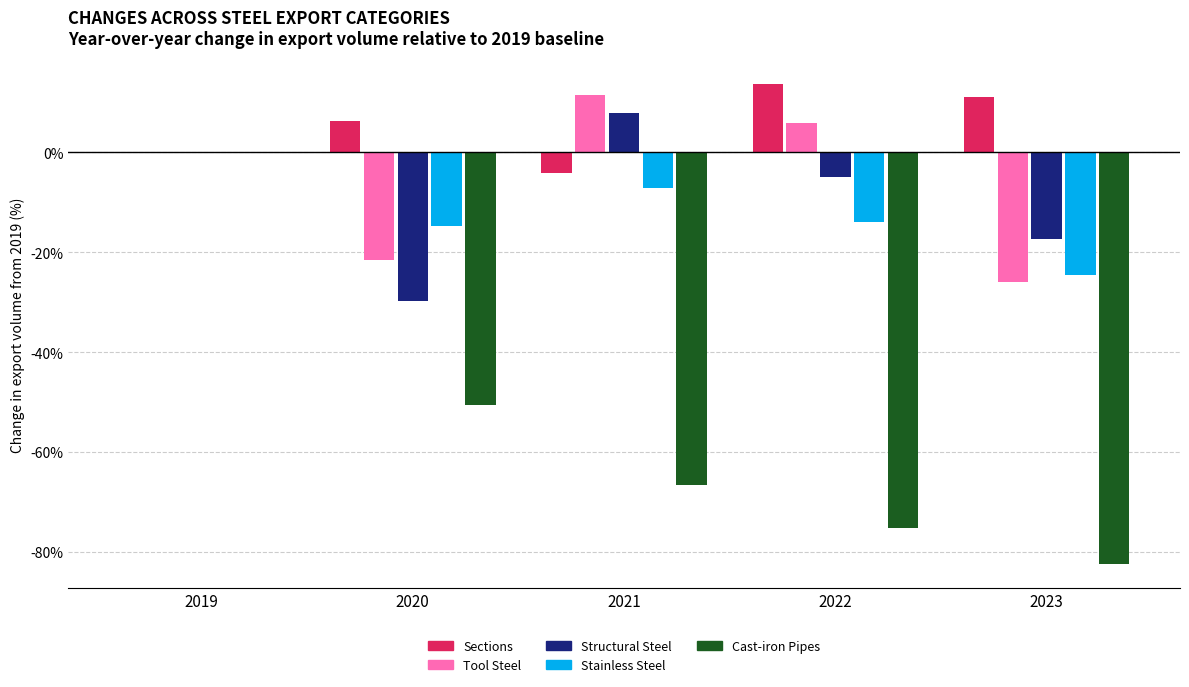

Reading right to left, transcribe all the data shown in this chart.

Sections: 11.1	13.6	-4.1	6.2	0.0
Tool Steel: -25.9	5.8	11.4	-21.6	0.0
Structural Steel: -17.4	-5.0	7.9	-29.7	0.0
Stainless Steel: -24.6	-13.9	-7.3	-14.9	0.0
Cast-iron Pipes: -82.5	-75.2	-66.7	-50.7	0.0